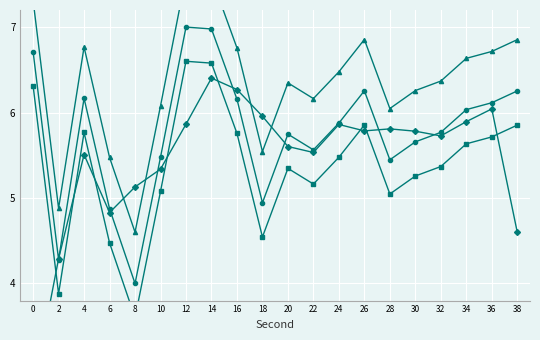

What is the average value of the intensity(dBm) series?

5.8